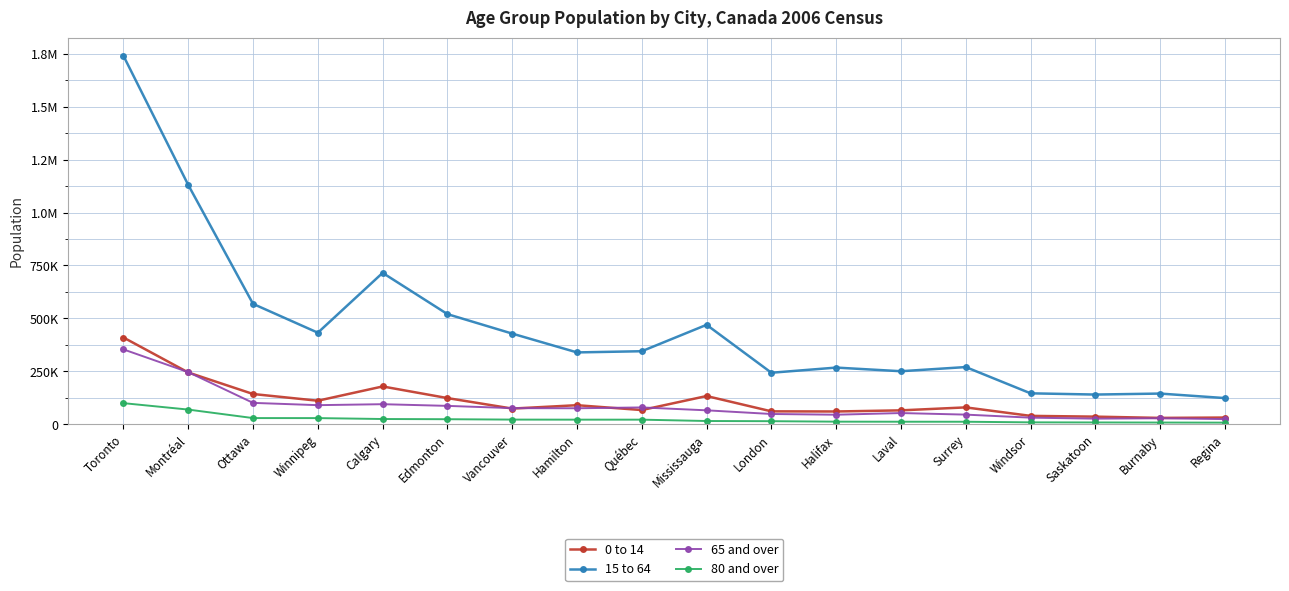

Where is 15 to 64 nearest to the value 931852?

Montréal